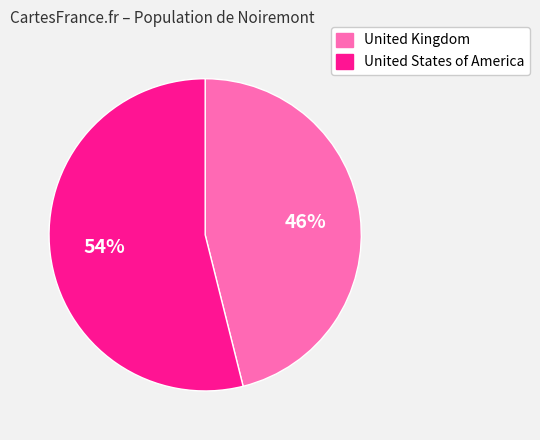

Combined, do United Kingdom and United States of America account for over 50%?

Yes